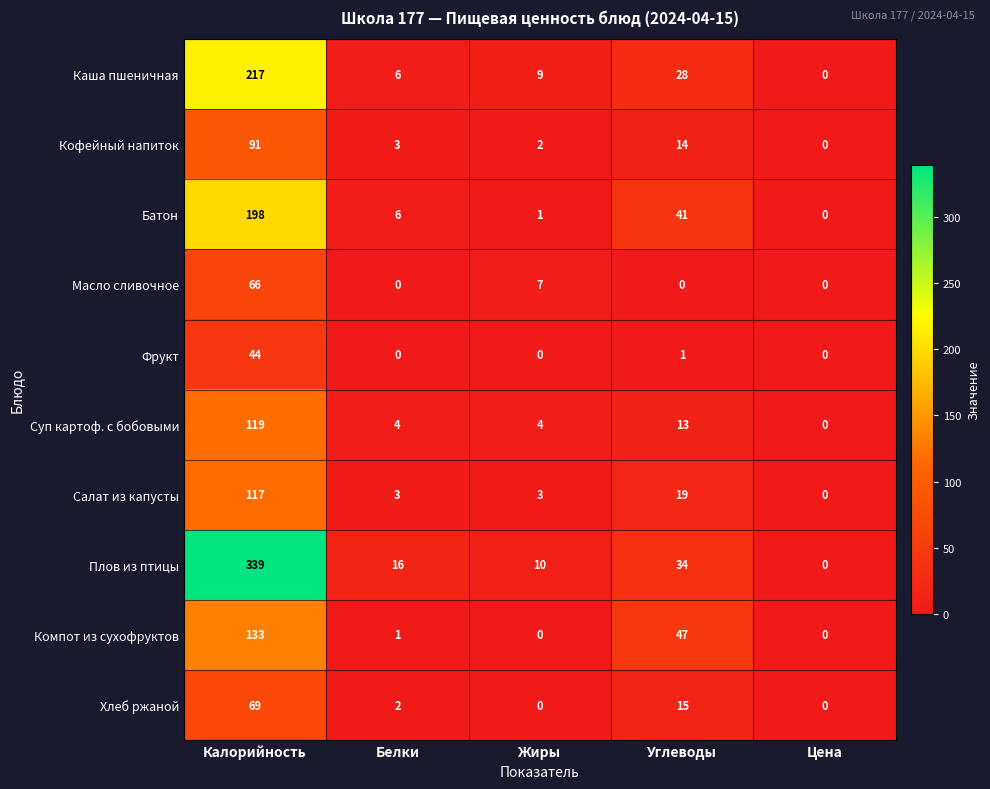

Between Калорийность and Жиры, which series saw the biggest shift?

Плов из птицы